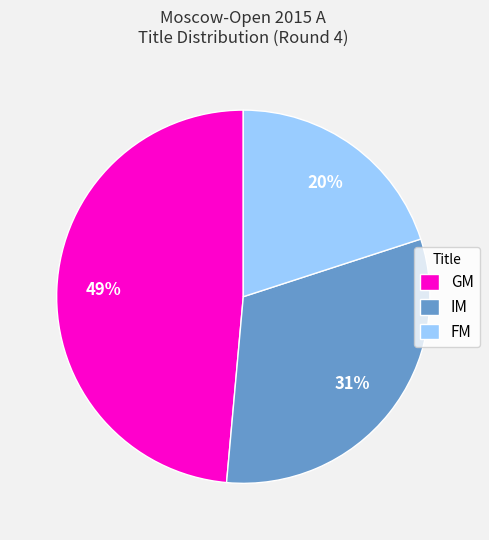

What is the smallest slice in the pie chart?

FM